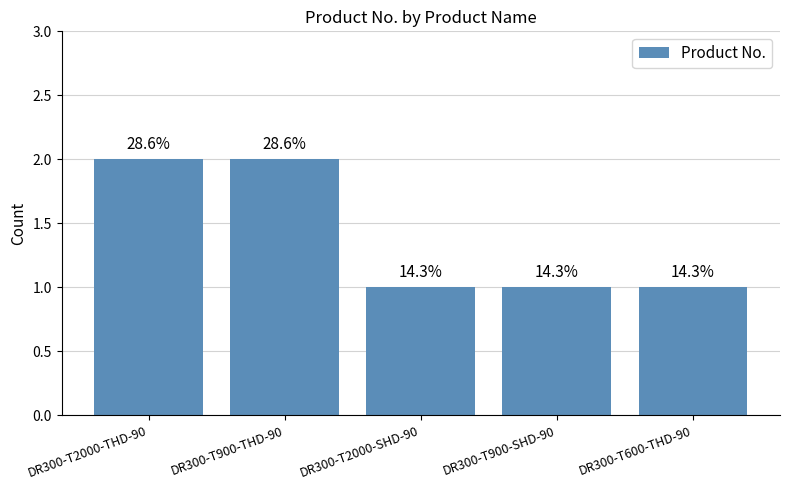

At which category does the chart reach its peak across all series?

DR300-T2000-THD-90